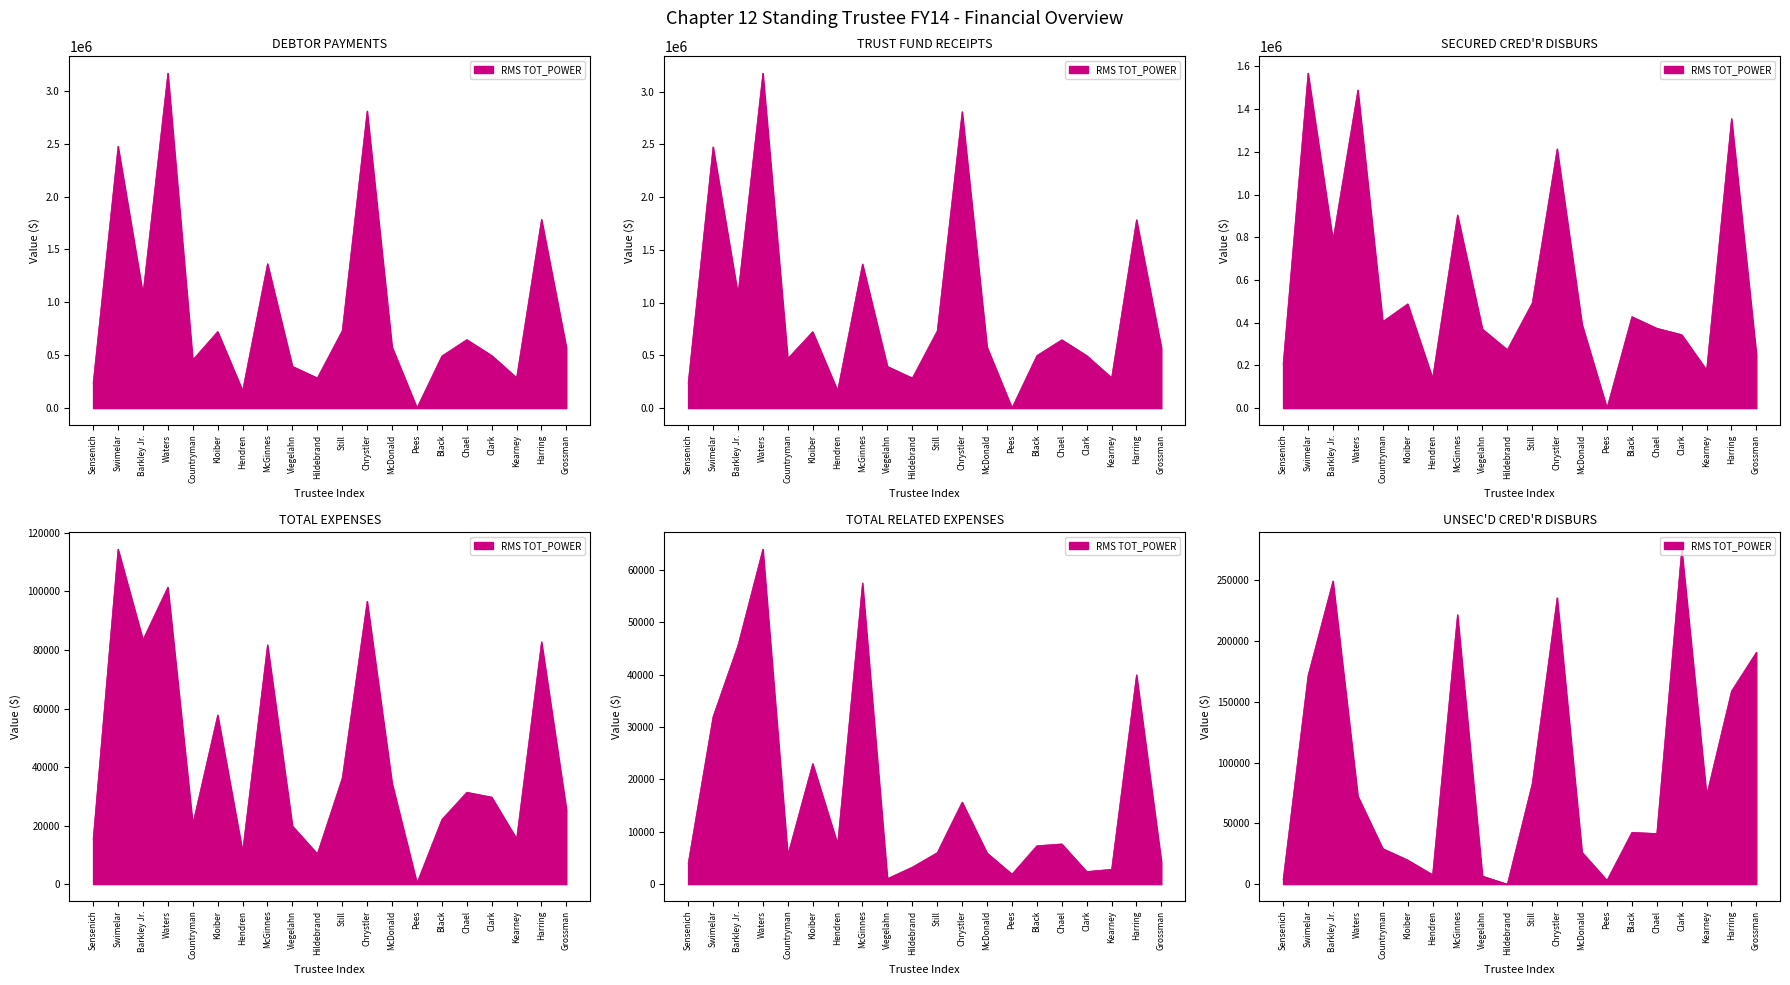

At which category is the sum across all series the highest?

Waters